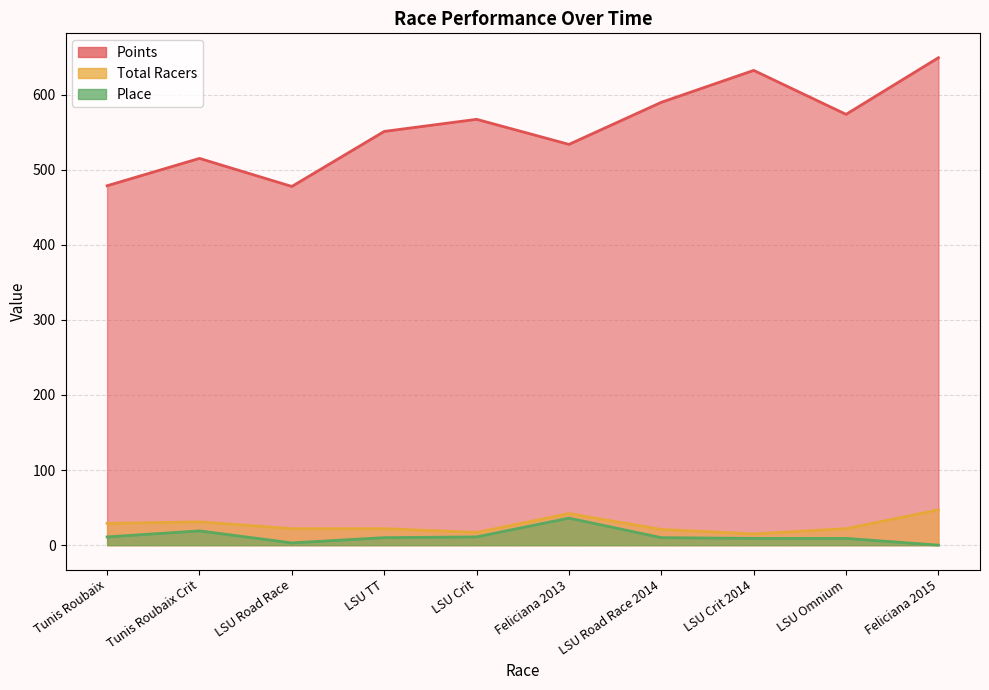

Reading right to left, transcribe all the data shown in this chart.

Points: Feliciana 2015=649.1	LSU Omnium=573.7	LSU Crit 2014=632.2	LSU Road Race 2014=589.7	Feliciana 2013=533.7	LSU Crit=567.0	LSU TT=550.9	LSU Road Race=477.6	Tunis Roubaix Crit=515.0	Tunis Roubaix=478.6
Total Racers: Feliciana 2015=47.0	LSU Omnium=22.0	LSU Crit 2014=15.0	LSU Road Race 2014=21.0	Feliciana 2013=42.0	LSU Crit=17.0	LSU TT=22.0	LSU Road Race=22.0	Tunis Roubaix Crit=31.0	Tunis Roubaix=29.0
Place: Feliciana 2015=0.0	LSU Omnium=9.0	LSU Crit 2014=9.0	LSU Road Race 2014=10.0	Feliciana 2013=36.0	LSU Crit=11.0	LSU TT=10.0	LSU Road Race=3.0	Tunis Roubaix Crit=19.0	Tunis Roubaix=11.0